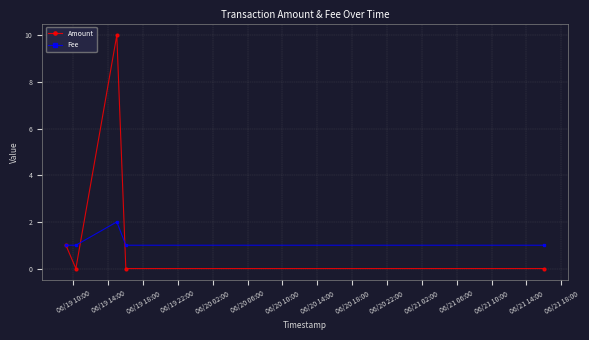

List the series in order of their peak value, lowest first.

Fee, Amount